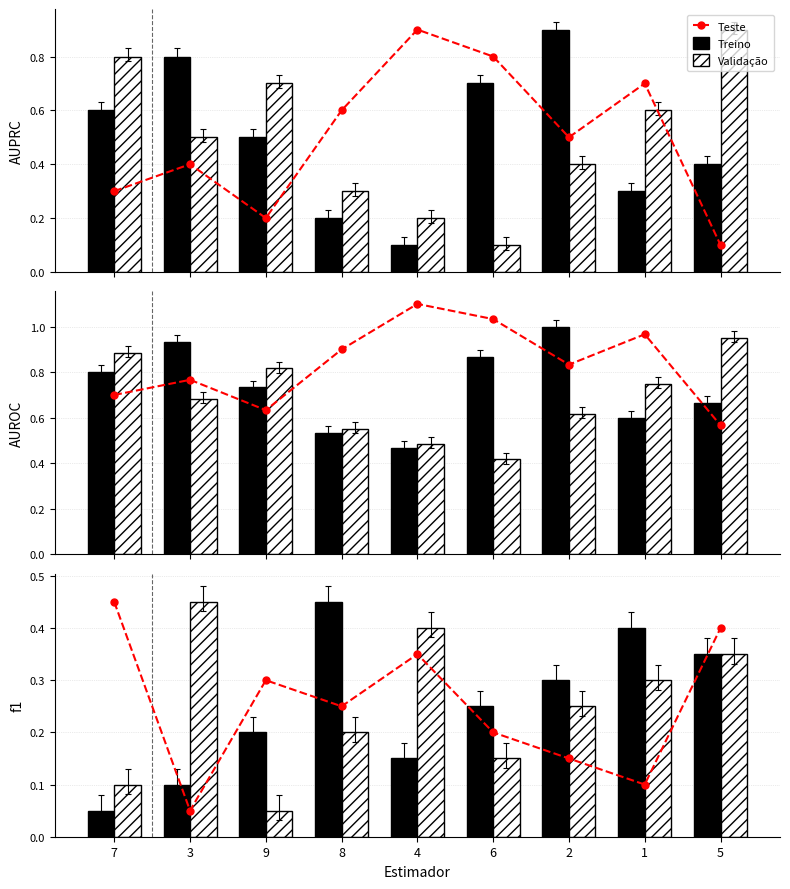

How many Treino values are between 0 and 1?

9